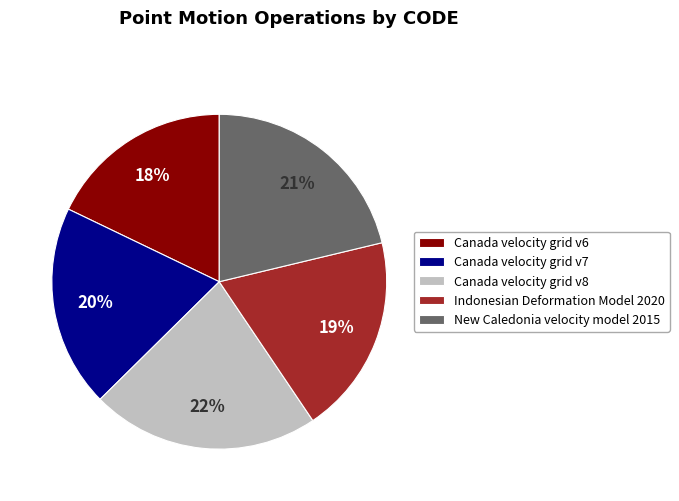

True or false: Indonesian Deformation Model 2020 accounts for 19% of the total.

True